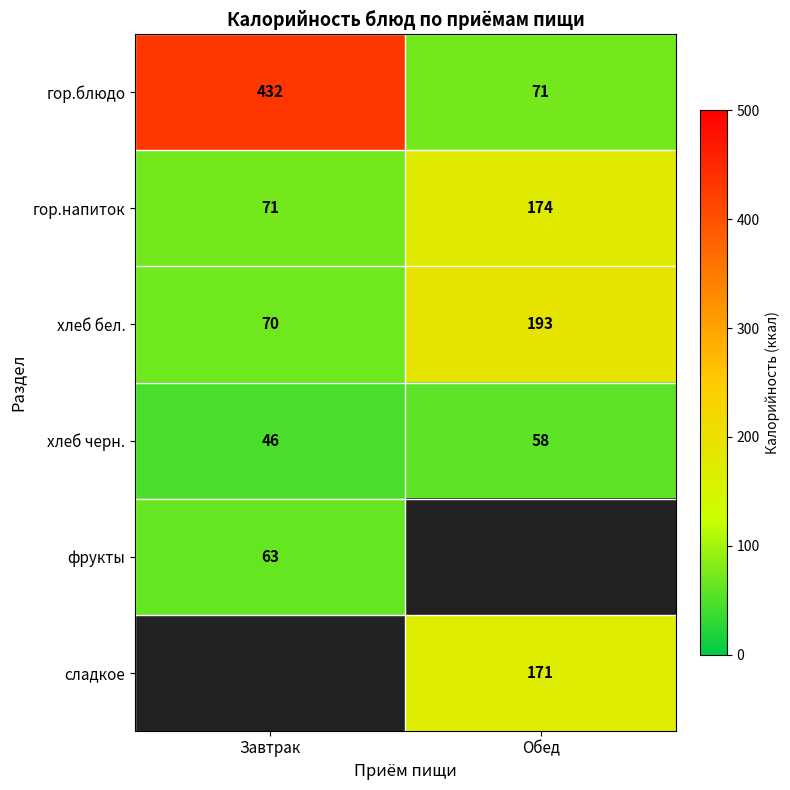

Rank the categories by хлеб бел. value from highest to lowest.

Обед, Завтрак